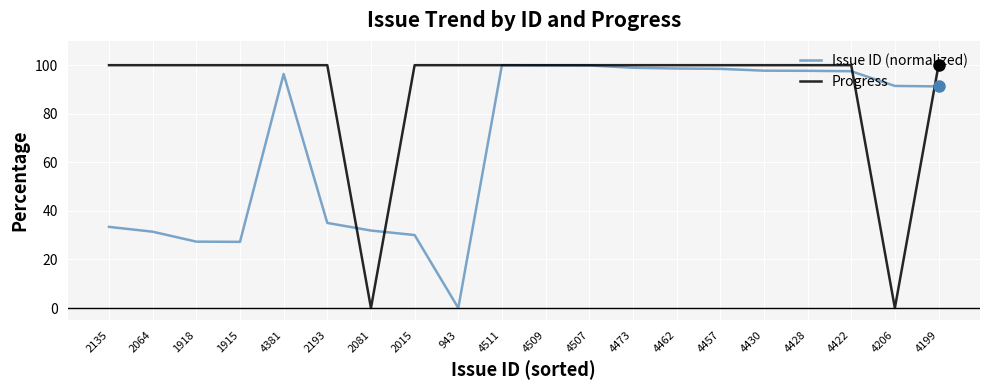

What is the sum of all Issue ID (normalized) values?

1384.2